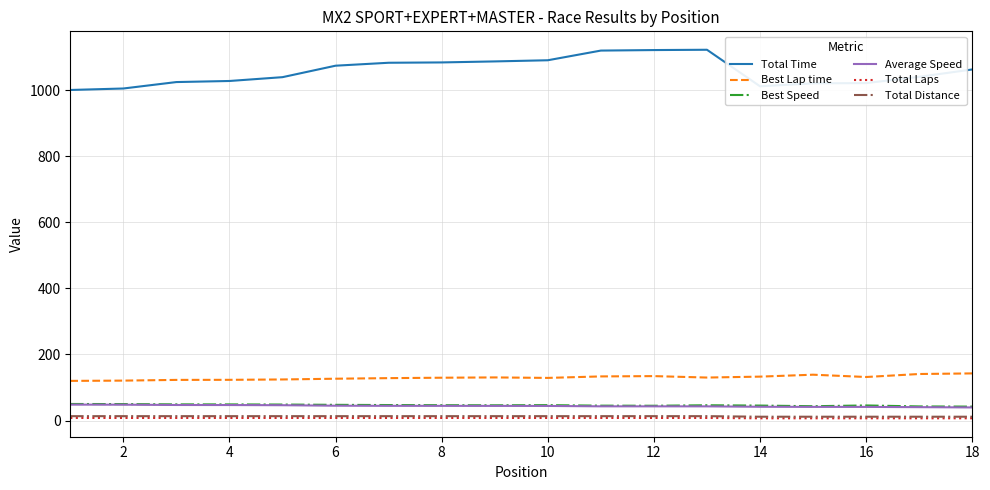

Which series has the largest total across all categories?

Total Time